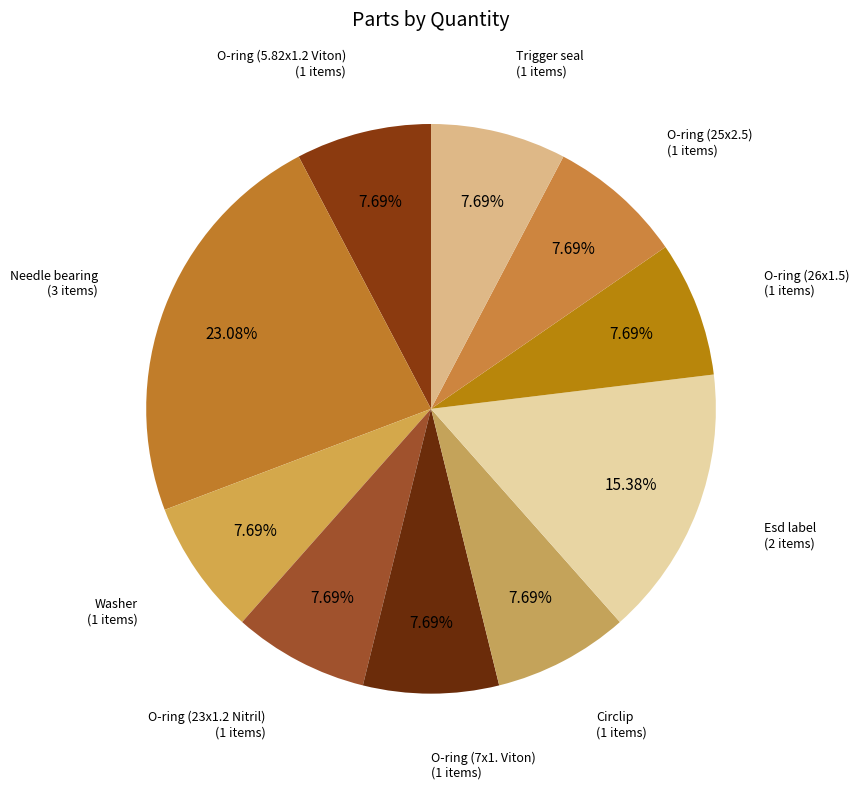

Combined, do O-ring (7x1. Viton) and O-ring (26x1.5) account for over 50%?

No